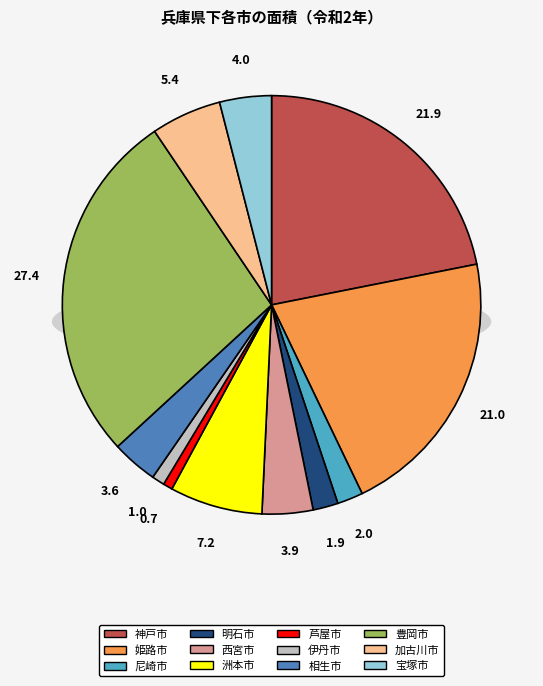

What is the smallest slice in the pie chart?

芦屋市